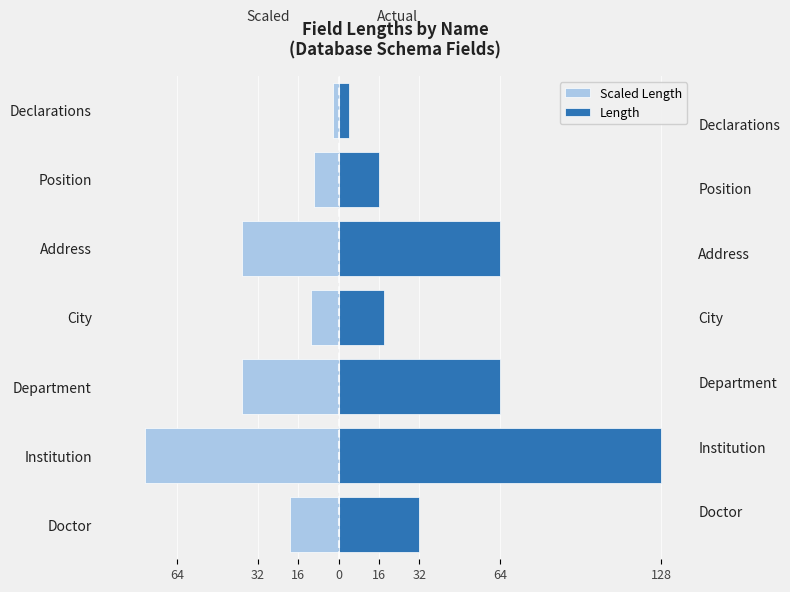

Which series has the widest spread of values?

Length